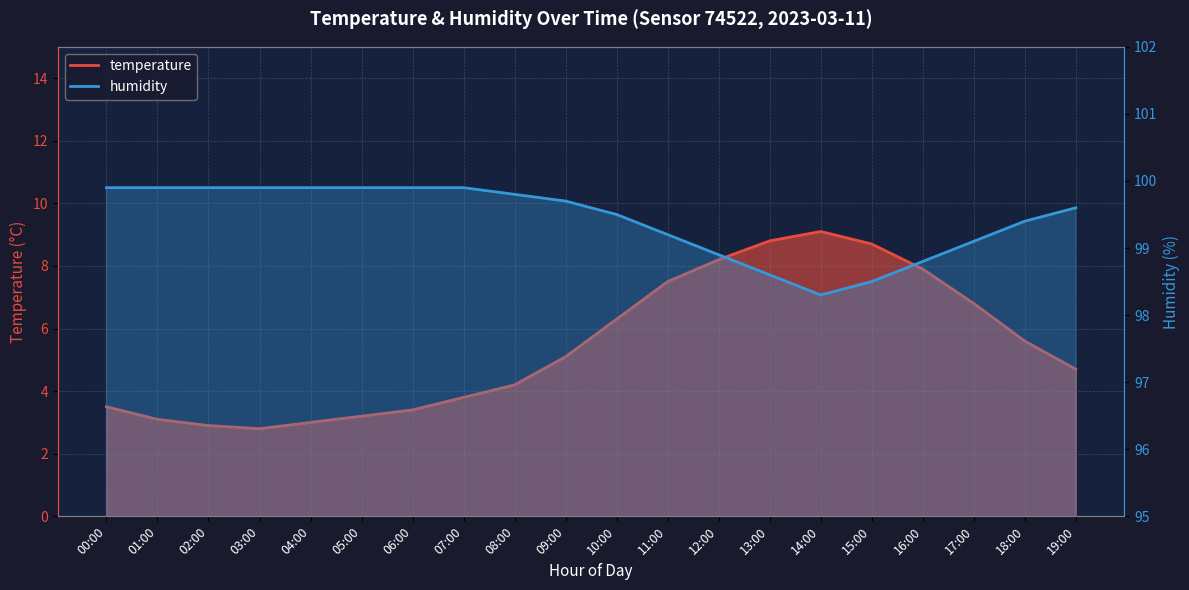

Is the value of temperature at 04:00 greater than the value of humidity at 10:00?

No